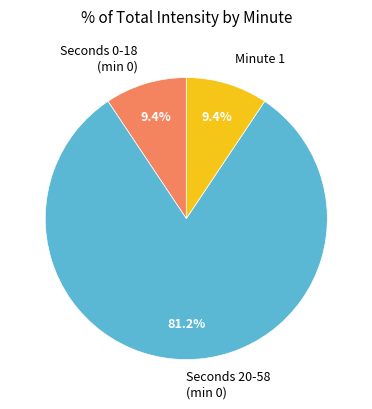

Between Seconds 20-58 (min 0) and Minute 1, which is larger?

Seconds 20-58 (min 0)